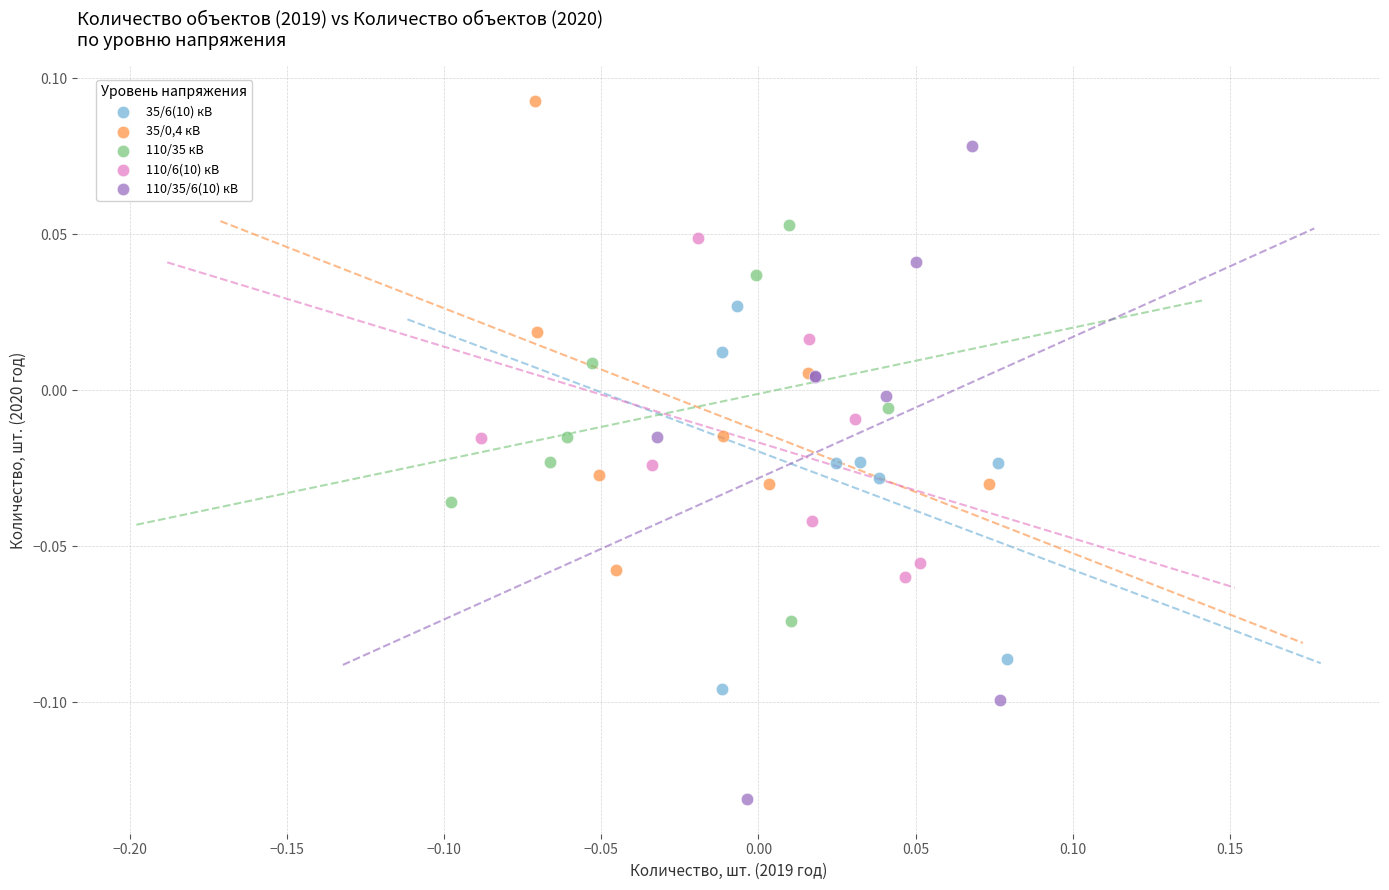

Which series has the largest Y range (max minus min)?

110/35/6(10) кВ